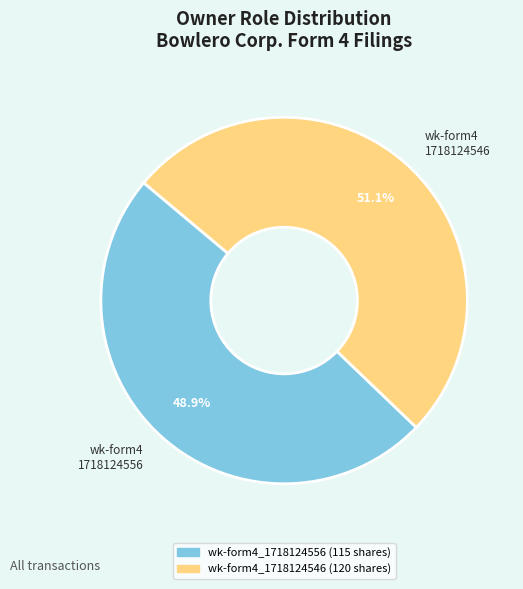

Is there any slice that represents more than half of the pie?

Yes